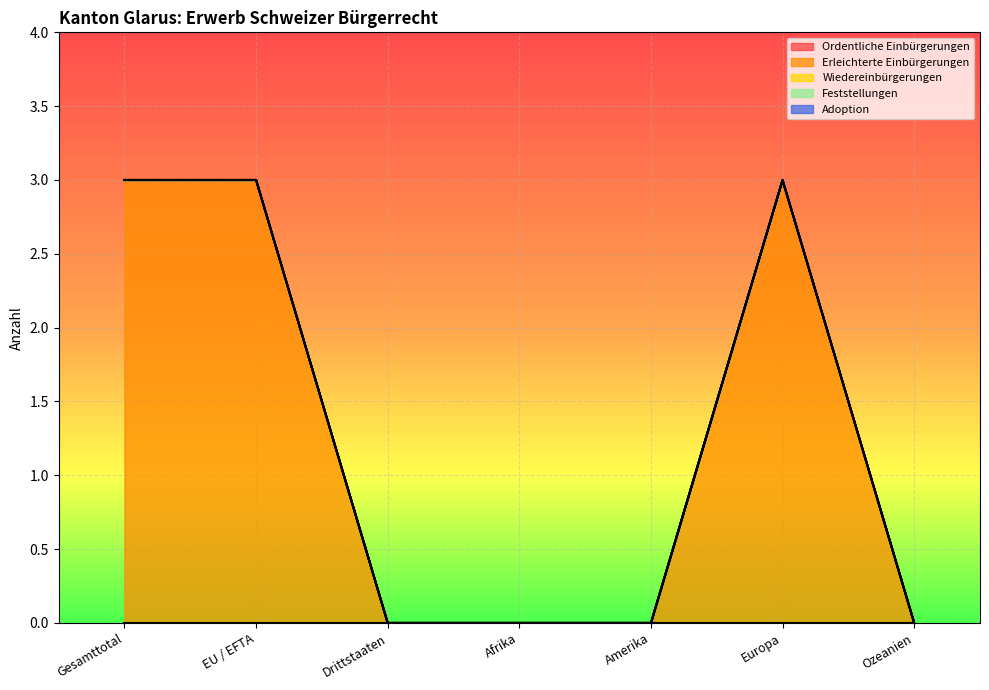

True or false: Erleichterte Einbürgerungen and Wiedereinbürgerungen cross at least once.

False